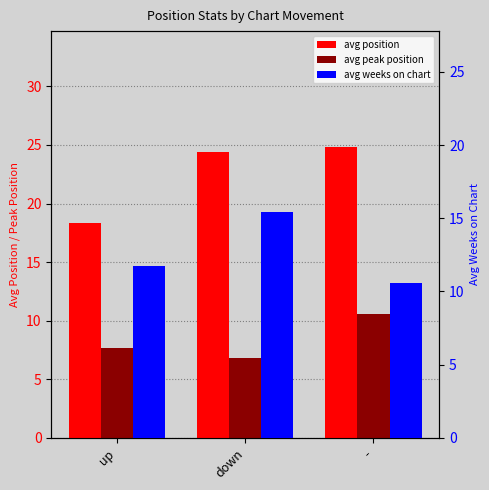

What is the label of the 3rd bar from the left?

-